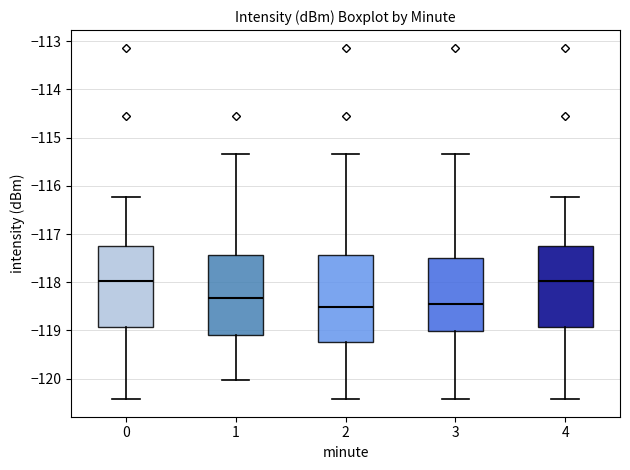

Reading left to right, transcribe this box plot: for each box, give where its median line is, the range the box spans, and where its two whiskers end, as read against the y-axis. The values are not printed on the chart, so give them approximately, as read against the axis.

0: median -118.0, box -118.9 to -117.3, whiskers -120.4 to -116.2
1: median -118.3, box -119.1 to -117.4, whiskers -120.0 to -115.3
2: median -118.5, box -119.2 to -117.4, whiskers -120.4 to -115.3
3: median -118.5, box -119.0 to -117.5, whiskers -120.4 to -115.3
4: median -118.0, box -118.9 to -117.3, whiskers -120.4 to -116.2